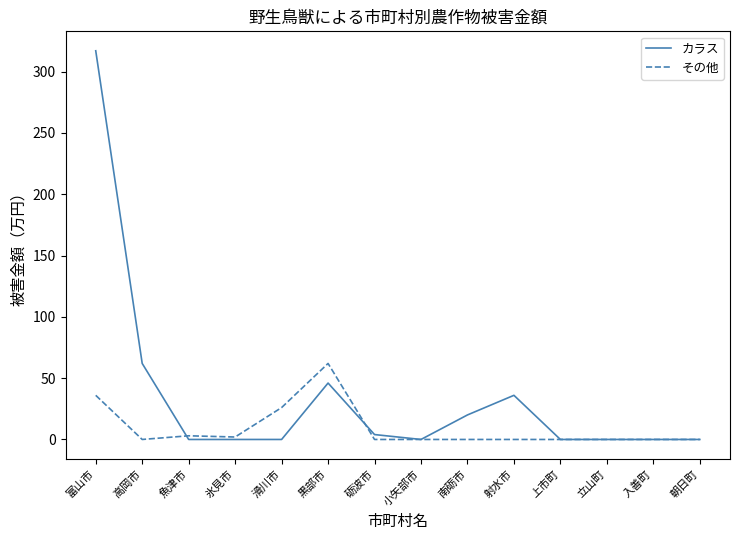

List the series in order of their peak value, highest first.

カラス, その他